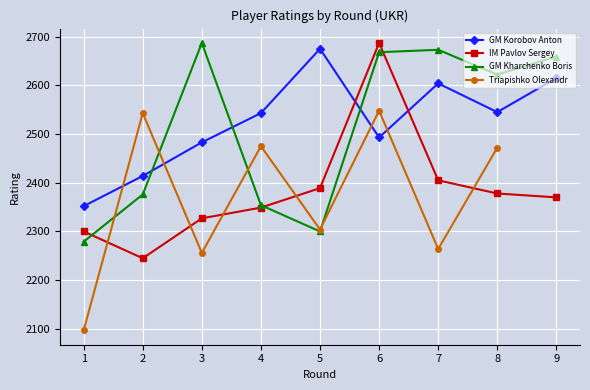

True or false: IM Pavlov Sergey has more than 0 points higher than both neighbors.

True